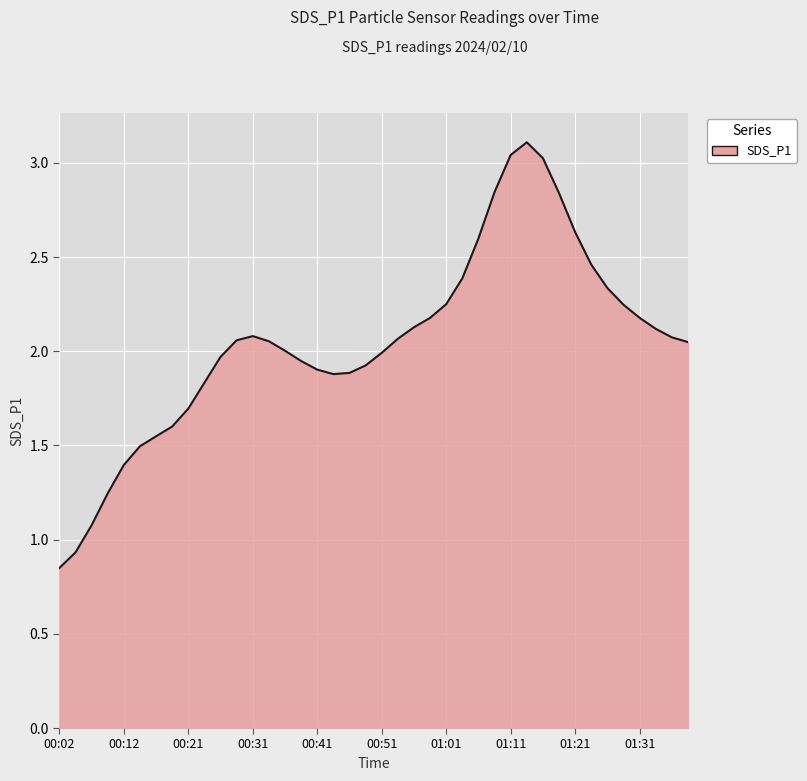

What is the maximum value shown in the chart?

3.1